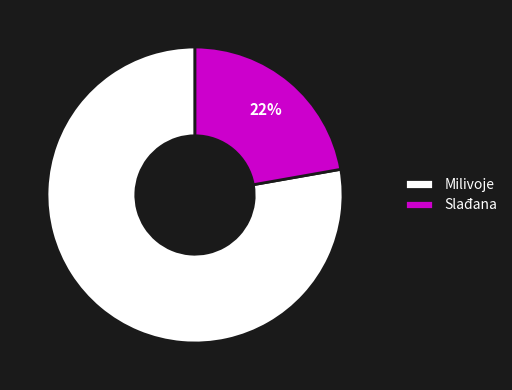

To the nearest percent, what is the combined percentage of Milivoje and Slađana?

100%